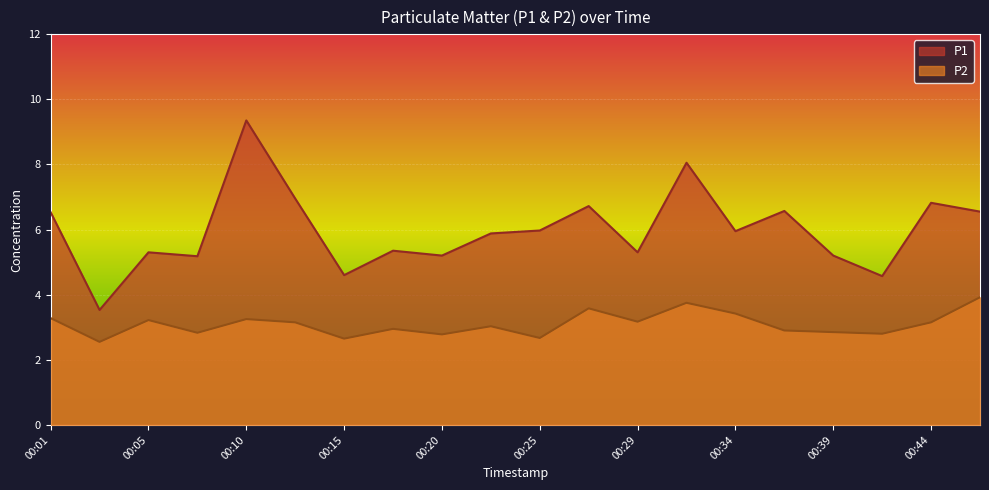

Reading right to left, transcribe all the data shown in this chart.

P1: 00:46=6.5	00:44=6.8	00:42=4.6	00:39=5.2	00:37=6.6	00:34=6.0	00:32=8.1	00:29=5.3	00:27=6.7	00:25=6.0	00:22=5.9	00:20=5.2	00:17=5.3	00:15=4.6	00:13=7.0	00:10=9.3	00:08=5.2	00:05=5.3	00:03=3.5	00:01=6.5
P2: 00:46=3.9	00:44=3.1	00:42=2.8	00:39=2.9	00:37=2.9	00:34=3.4	00:32=3.8	00:29=3.2	00:27=3.6	00:25=2.7	00:22=3.0	00:20=2.8	00:17=3.0	00:15=2.6	00:13=3.1	00:10=3.2	00:08=2.8	00:05=3.2	00:03=2.5	00:01=3.3